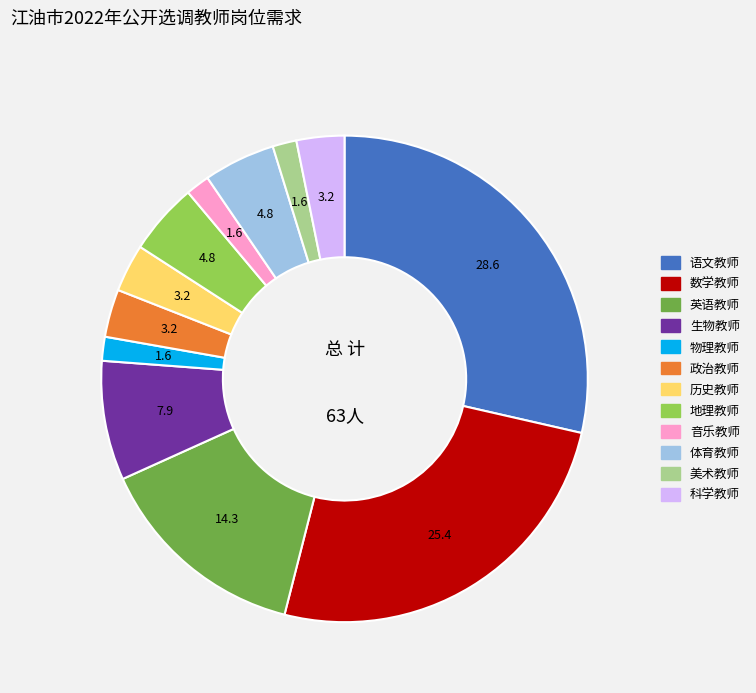

Does 音乐教师 represent more than half of the total?

No